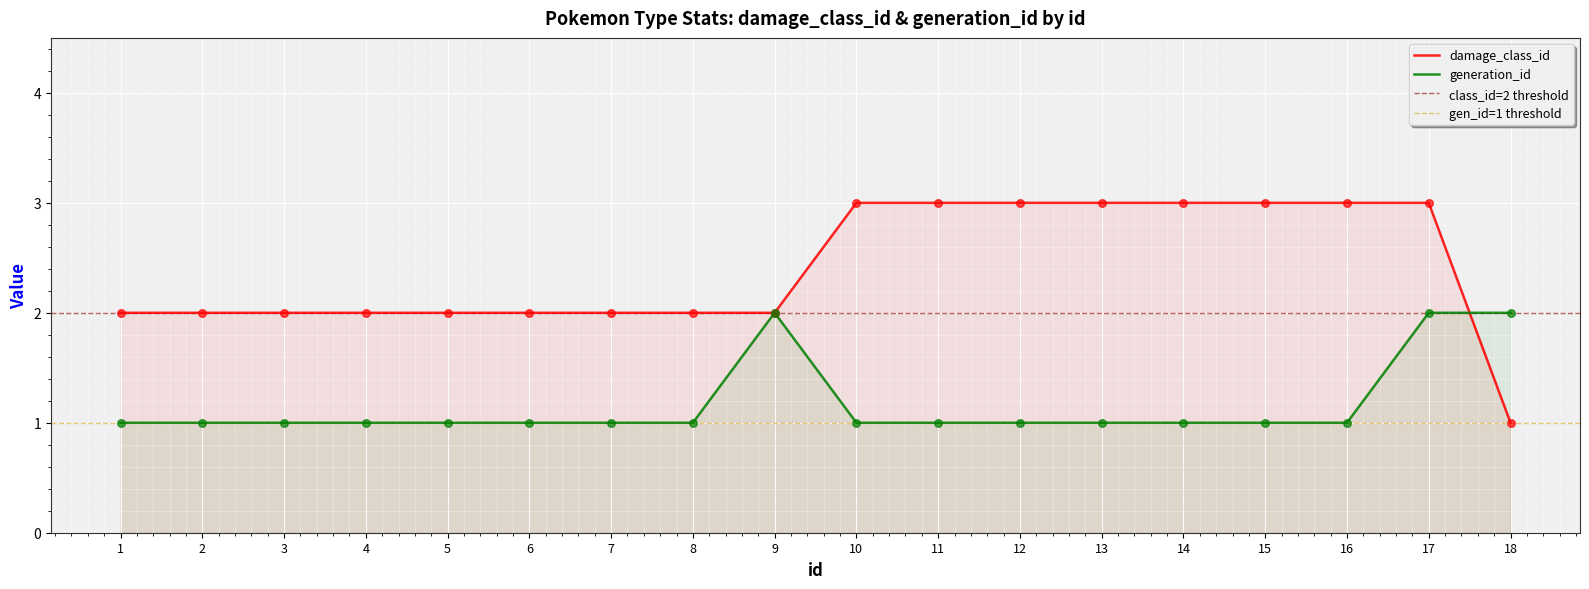

At which category is the sum across all series the highest?

17